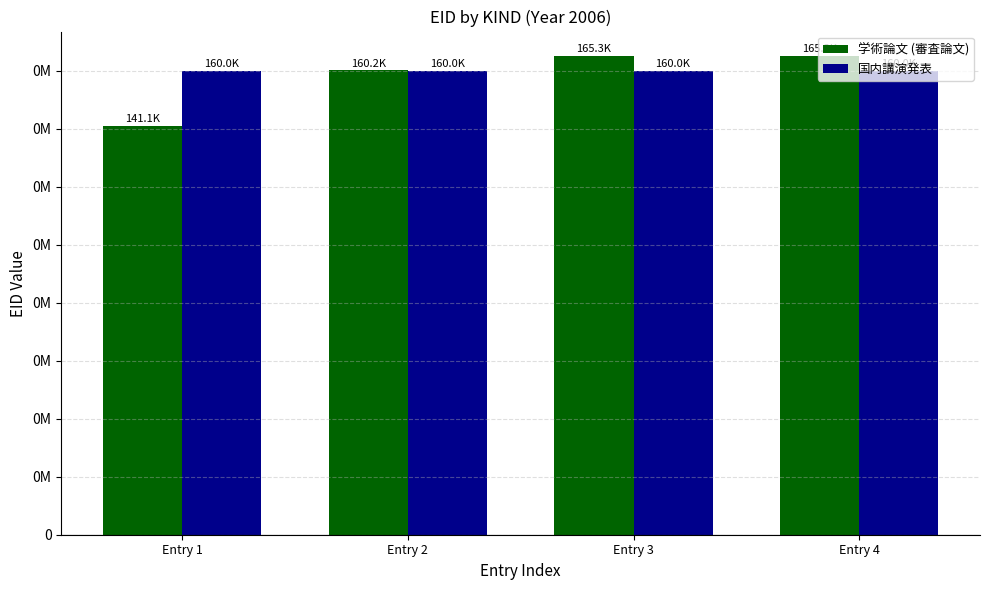

Are the bars horizontal?

No